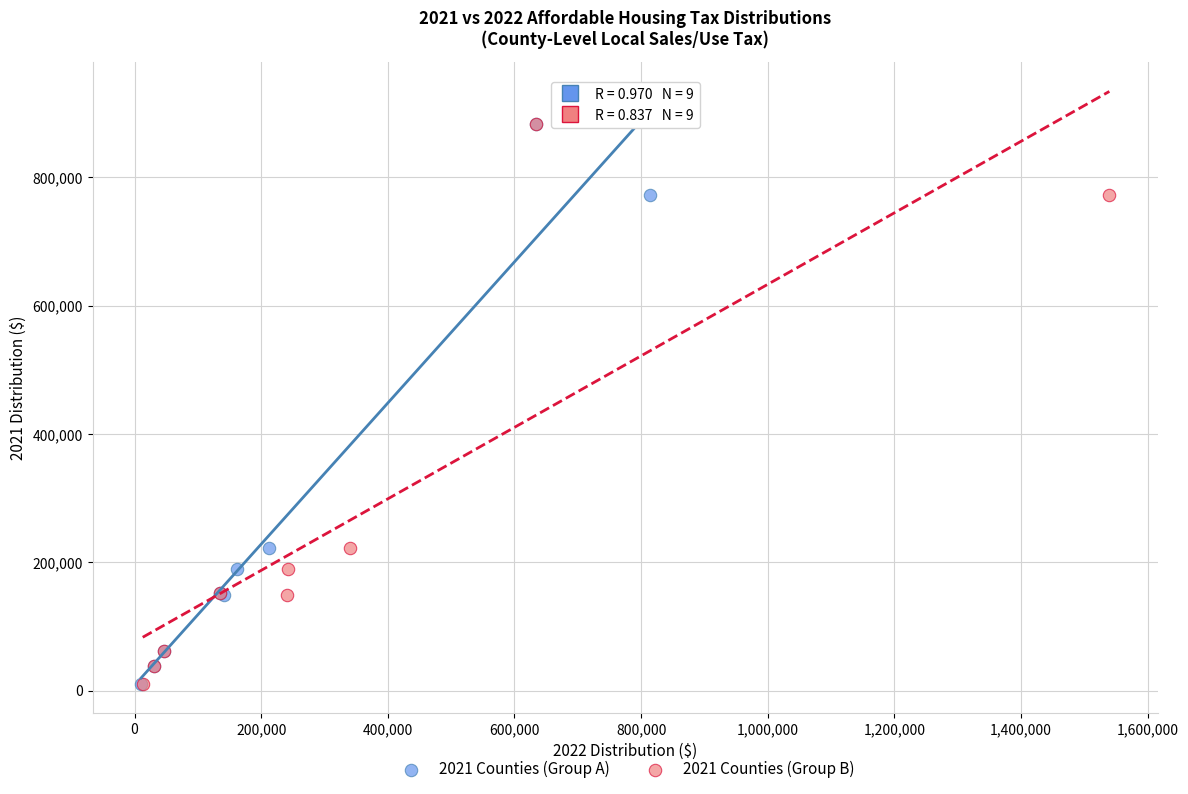

What are all the series names shown in the legend?

2021 Counties (Group A), 2021 Counties (Group B)